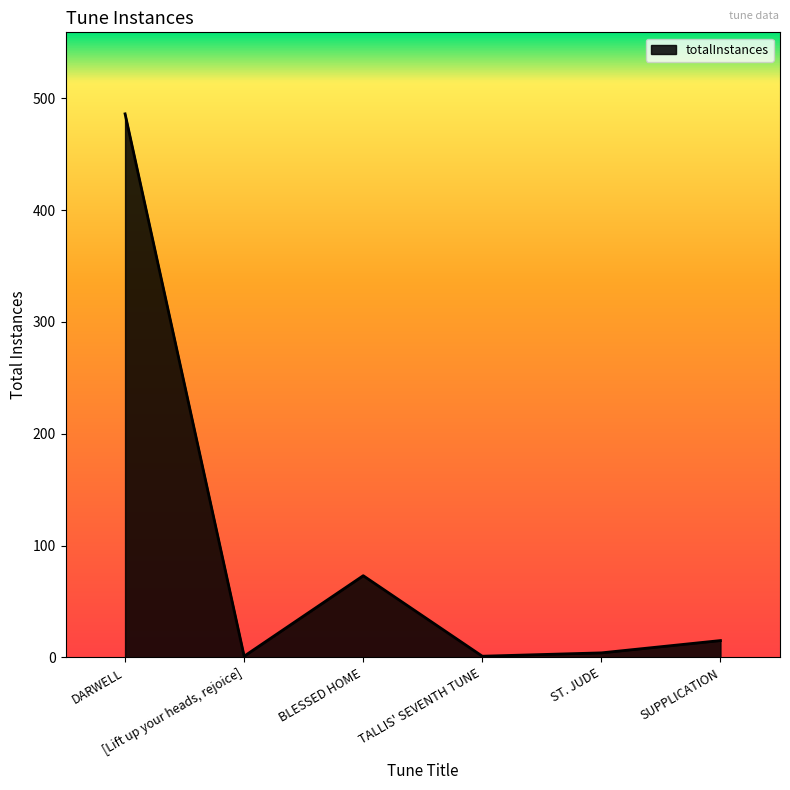

Reading left to right, what are all the values shown in this chart?

DARWELL=486	[Lift up your heads, rejoice]=1	BLESSED HOME=73	TALLIS' SEVENTH TUNE=1	ST. JUDE=4	SUPPLICATION=15